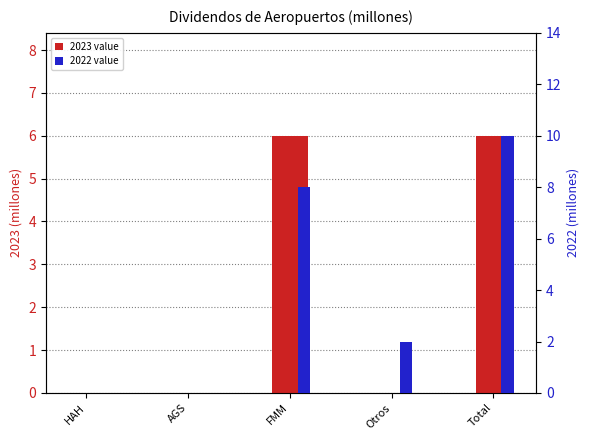

What are all the series names shown in the legend?

2023, 2022